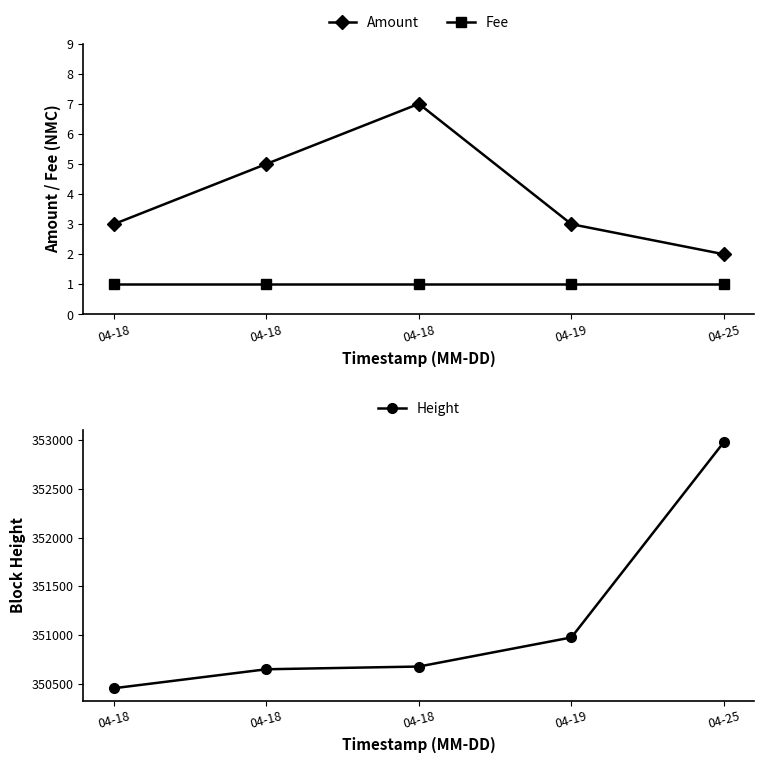

What is the maximum value shown in the chart?

352982